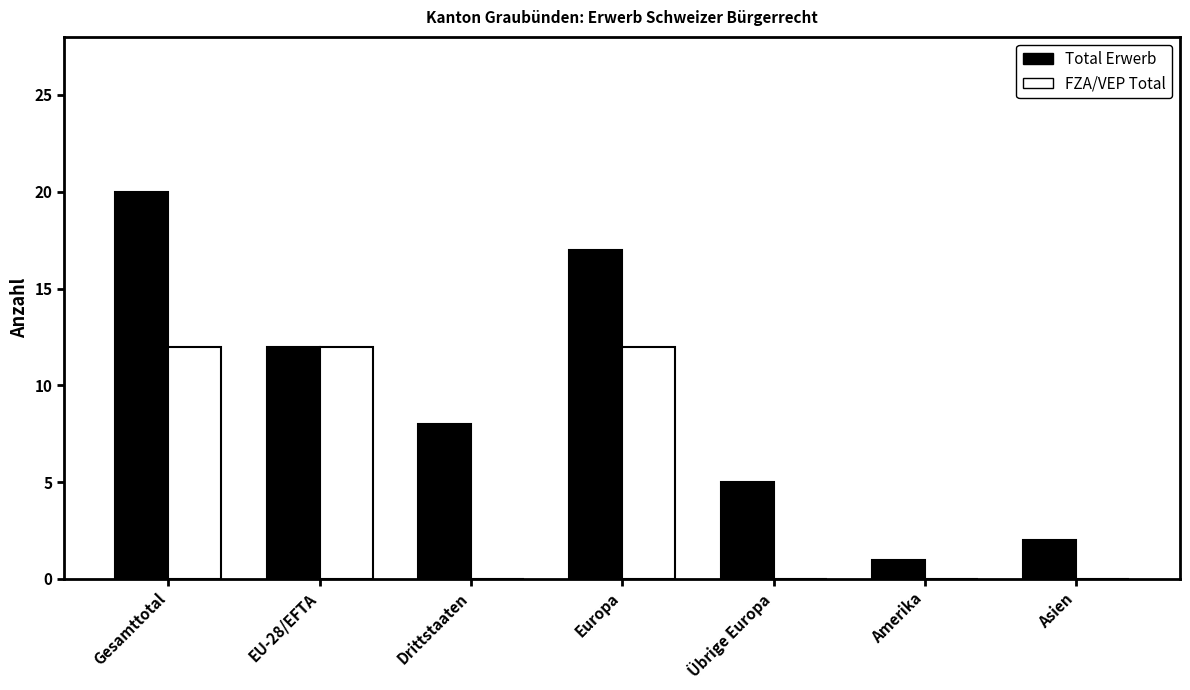

Are the bars grouped side by side (vs. stacked)?

Yes